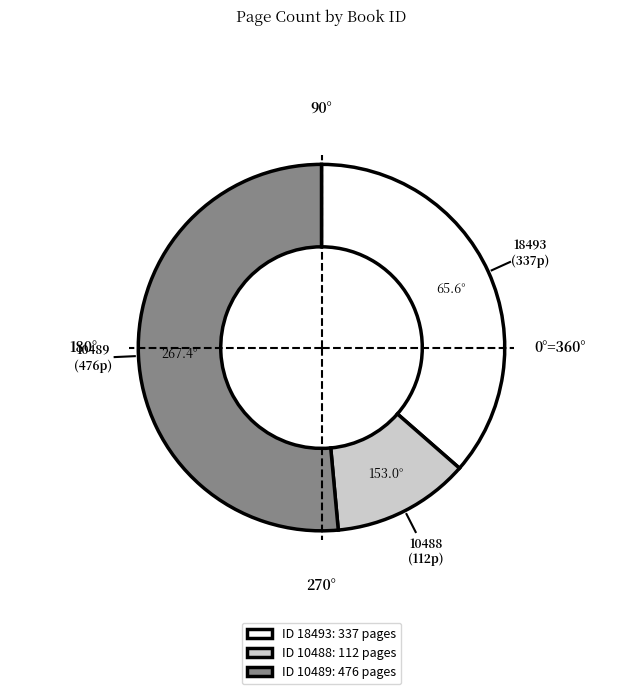

Do 10488 and 18493 together represent more than half of the pie?

No